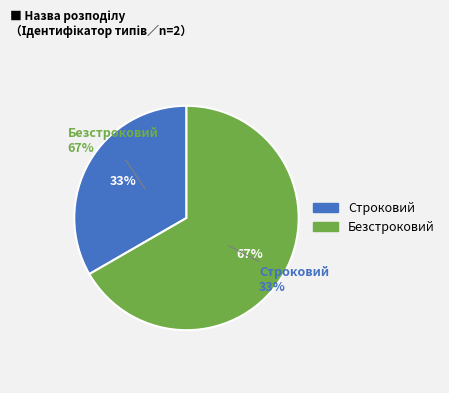

How many segments does this pie chart have?

2